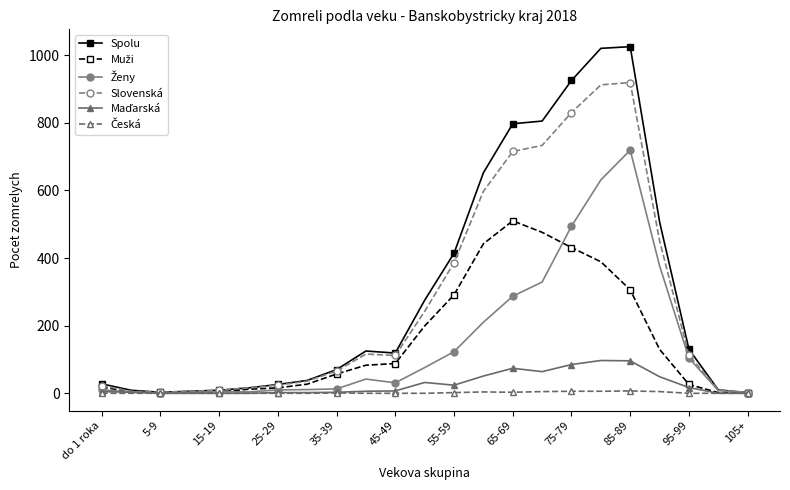

What is the maximum value shown in the chart?

1025